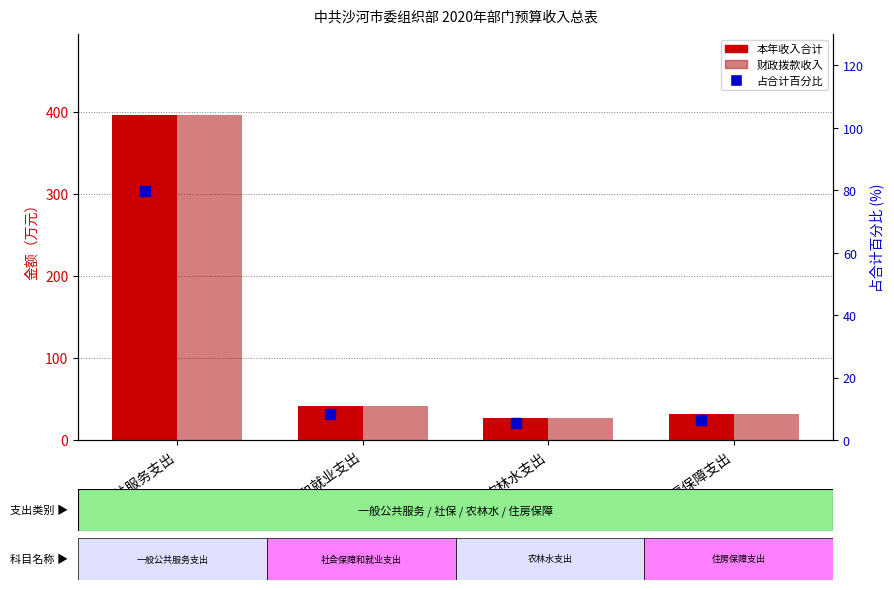

Which series contains the lowest Y value?

占合计百分比